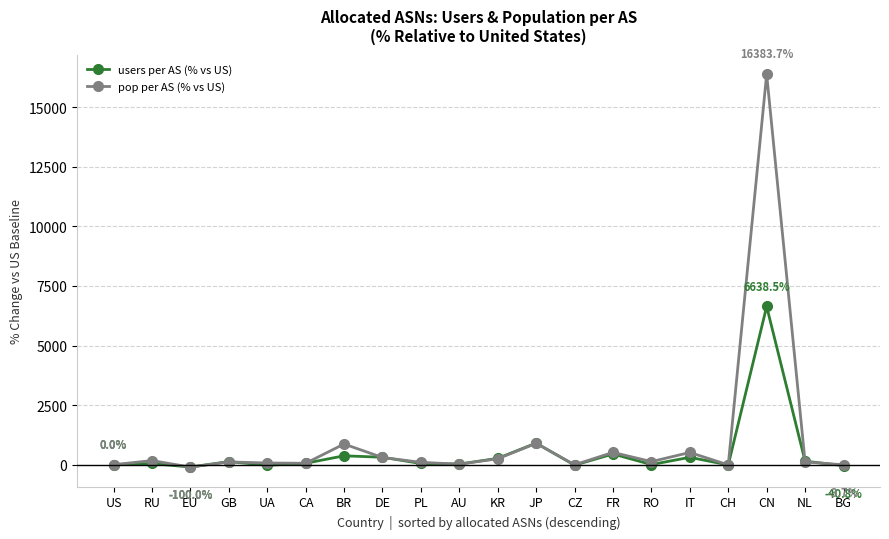

Which label corresponds to the largest value in the chart?

CN